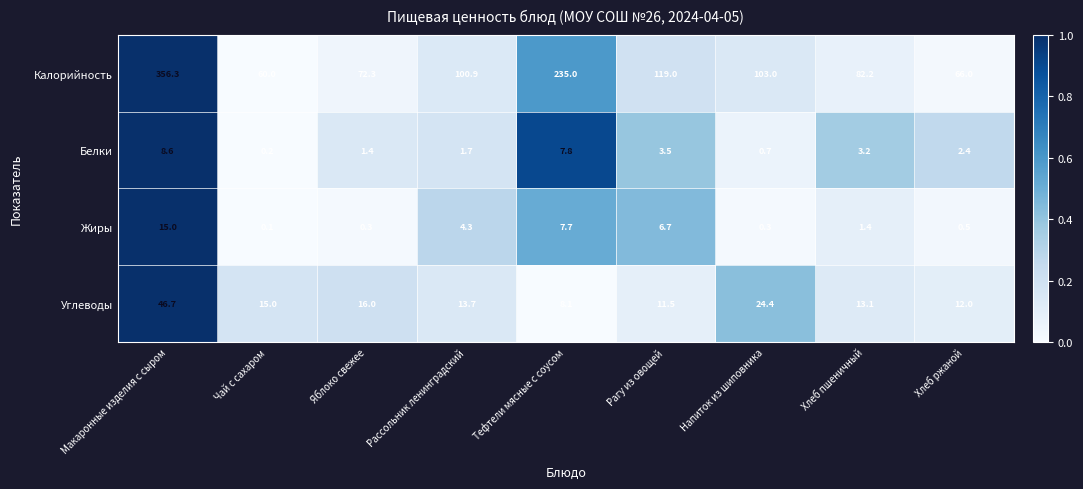

The Углеводы series shows 11.5 at Рагу из овощей. True or false?

True